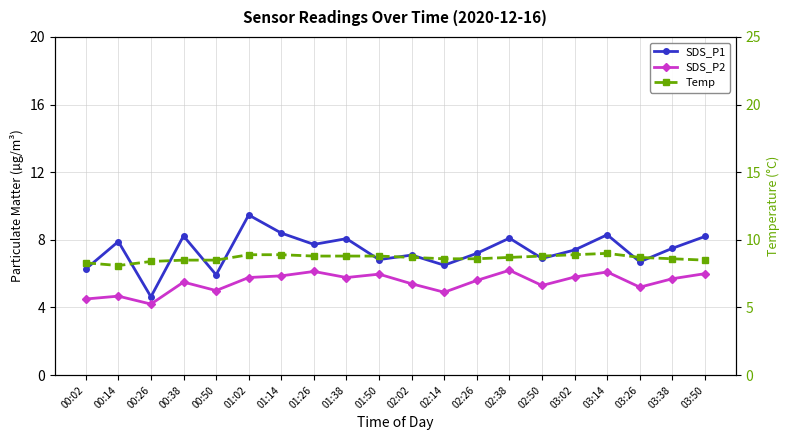

Reading right to left, extract all data points from this chart.

SDS_P1: 8.2	7.5	6.7	8.3	7.4	6.9	8.1	7.2	6.5	7.1	6.8	8.1	7.7	8.4	9.5	5.9	8.2	4.6	7.9	6.3
SDS_P2: 6.0	5.7	5.2	6.1	5.8	5.3	6.2	5.6	4.9	5.4	6.0	5.8	6.1	5.9	5.8	5.0	5.5	4.2	4.7	4.5
Temp: 8.5	8.6	8.7	9.0	8.9	8.8	8.7	8.6	8.6	8.7	8.8	8.8	8.8	8.9	8.9	8.5	8.5	8.4	8.1	8.3